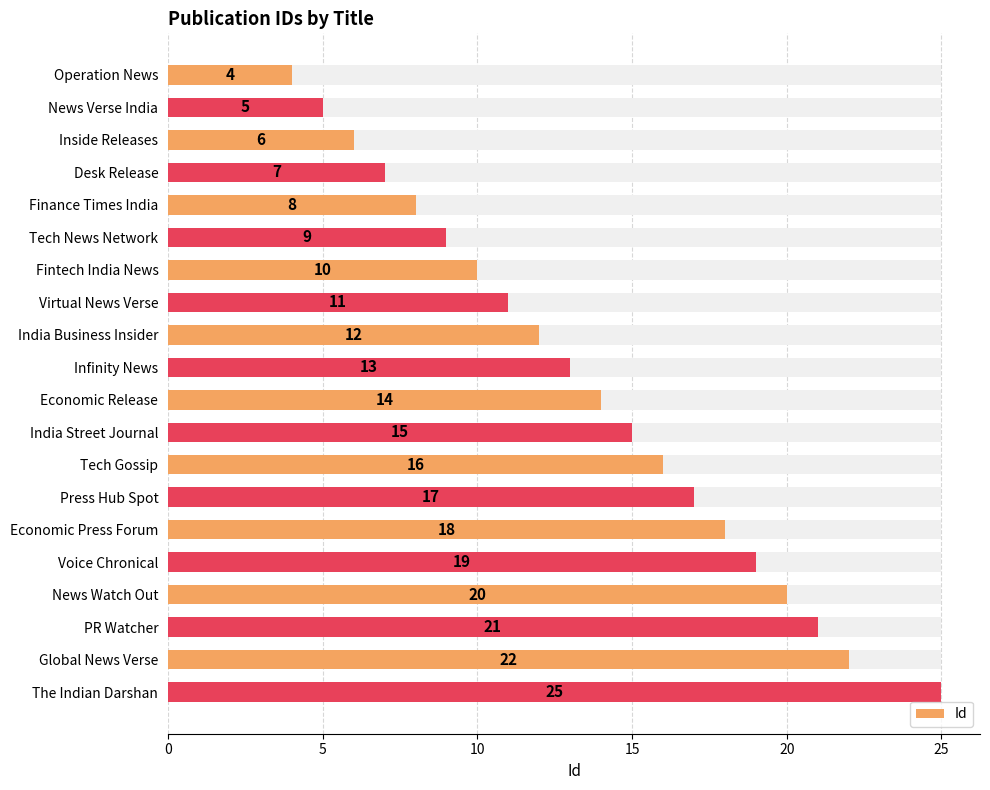

How many bars are there in total?

20